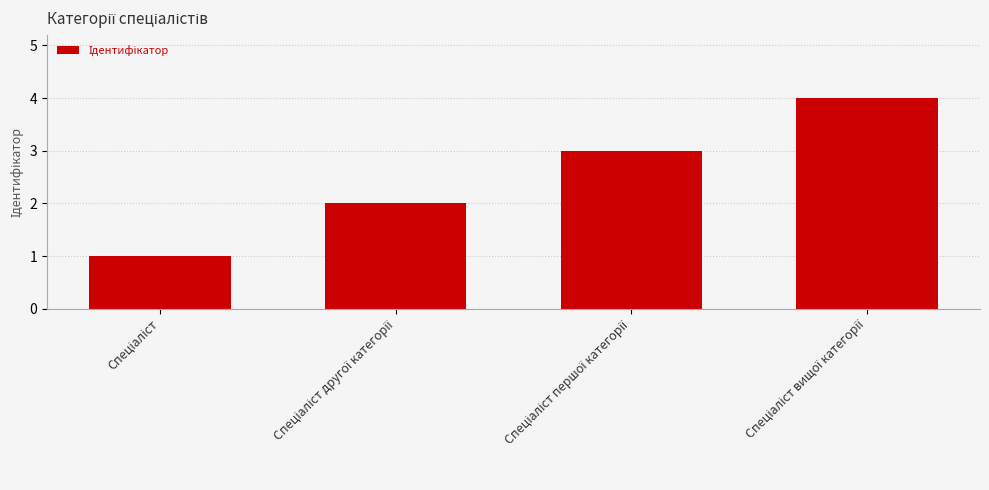

What is the minimum value shown in the chart?

1